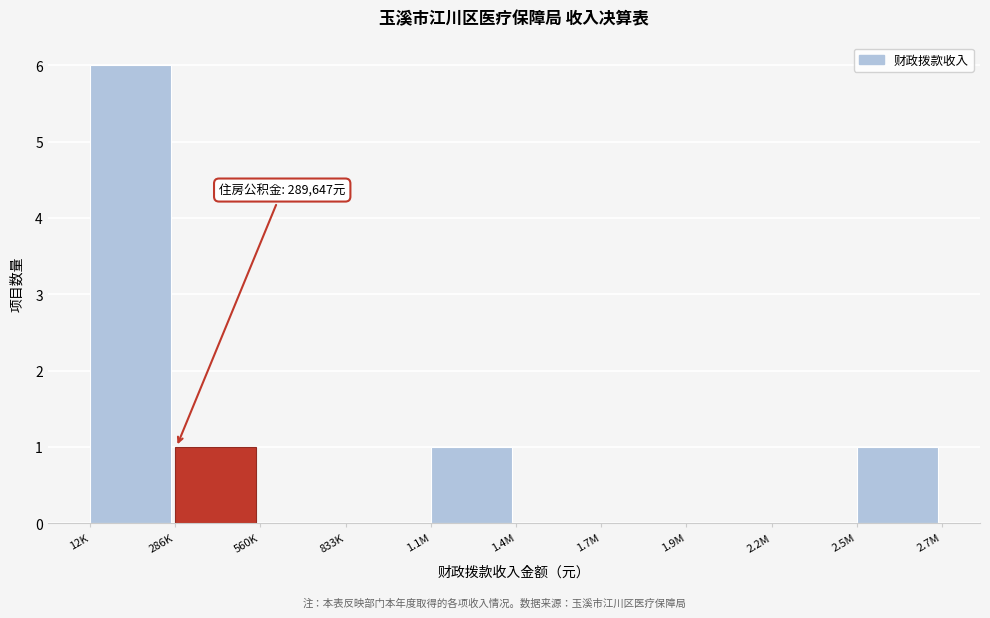

Reading right to left, list all the values displayed in this chart.

2.5M=1	2.2M=0	1.9M=0	1.7M=0	1.4M=0	1.1M=1	833K=0	560K=0	286K=1	12K=6